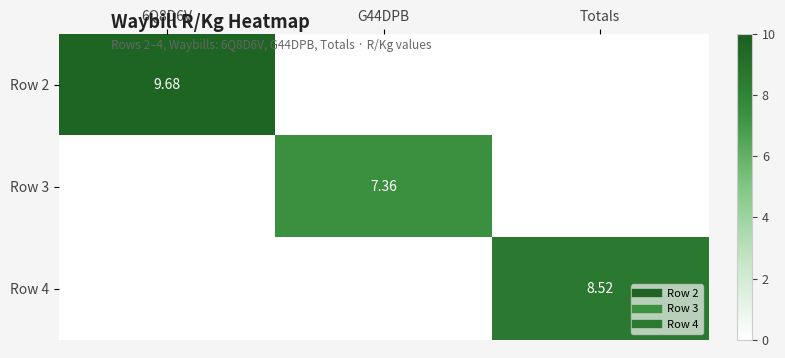

At which category is the sum across all series the highest?

6Q8D6V